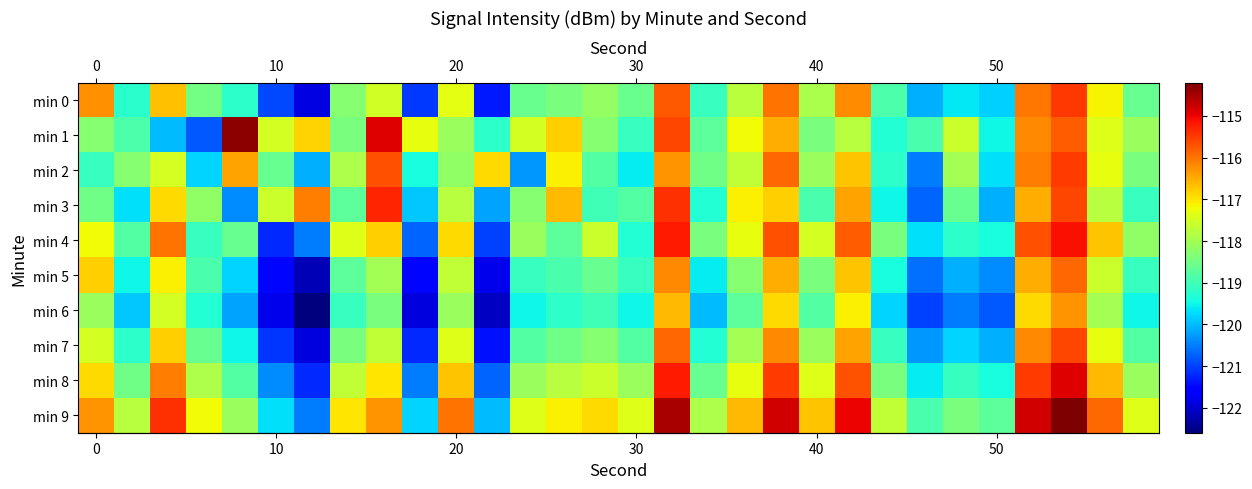

How many distinct data groups are displayed?

10